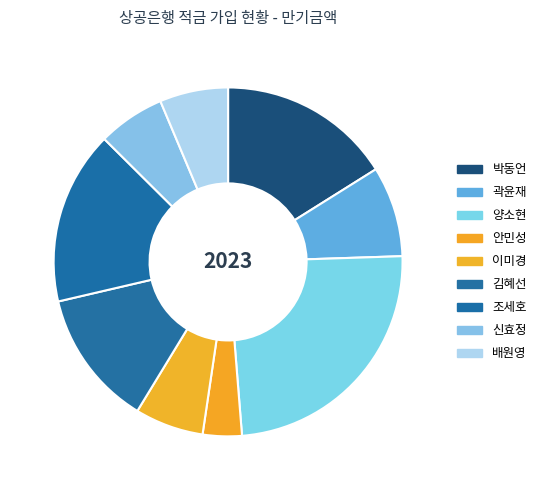

Which category has the biggest portion of the pie?

양소현